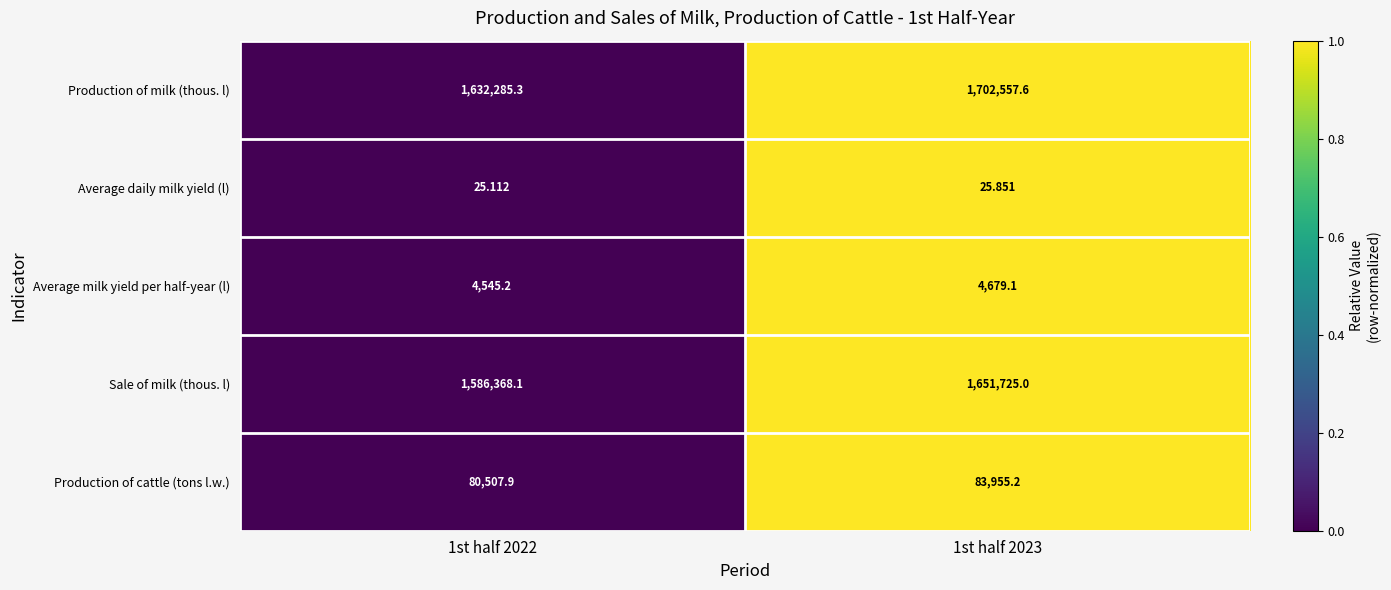

Count the number of categories in the chart.

2